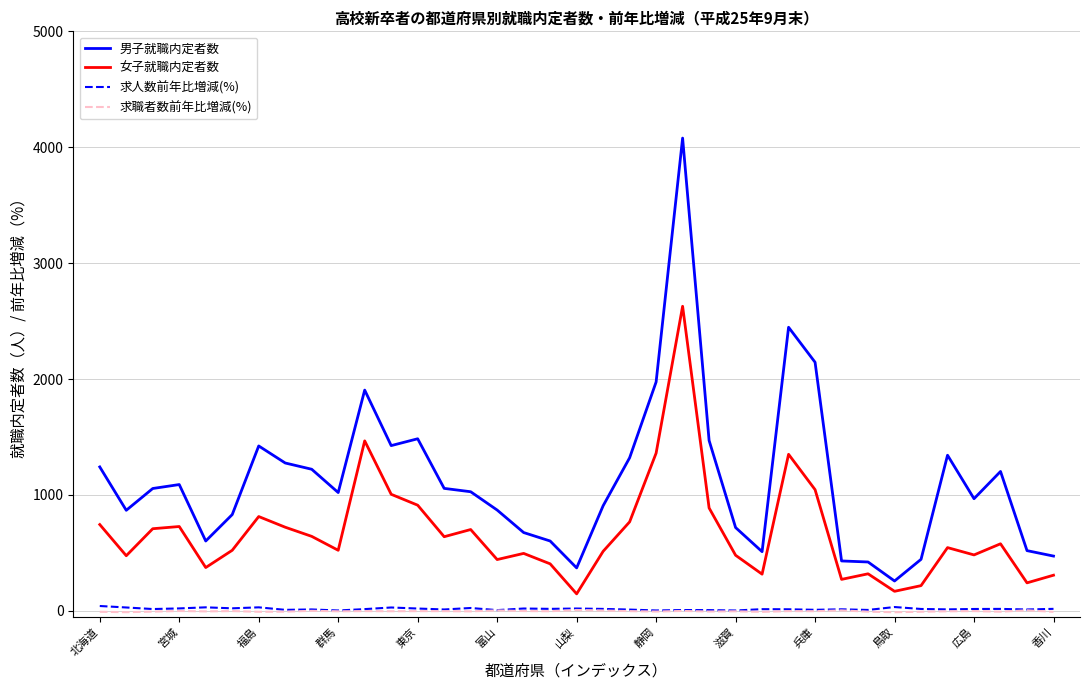

Which series has the largest range (max minus min)?

男子就職内定者数